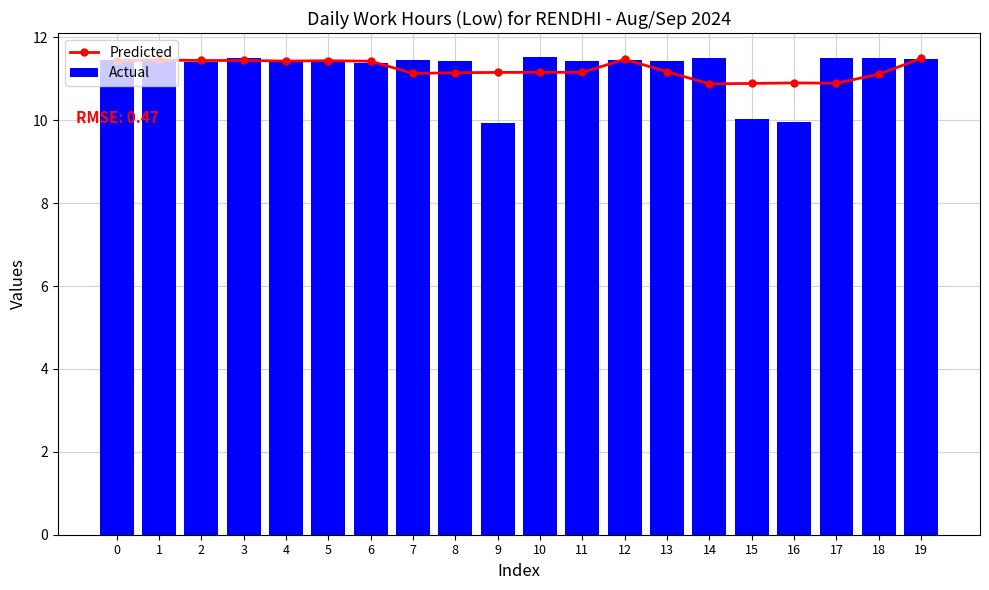

The Actual series shows 18.3 at 14. True or false?

False